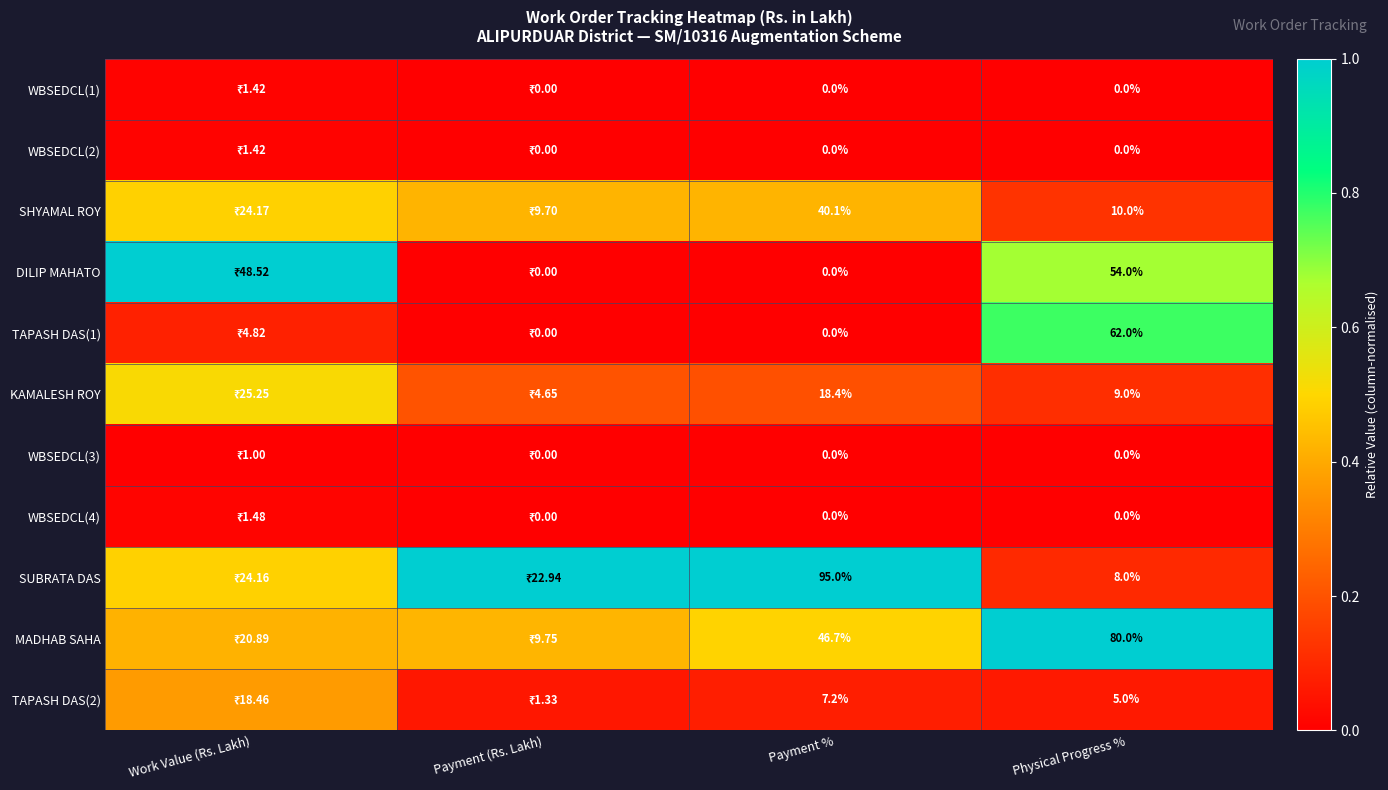

Is the value of KAMALESH ROY at Physical Progress % greater than the value of WBSEDCL(1) at Physical Progress %?

Yes